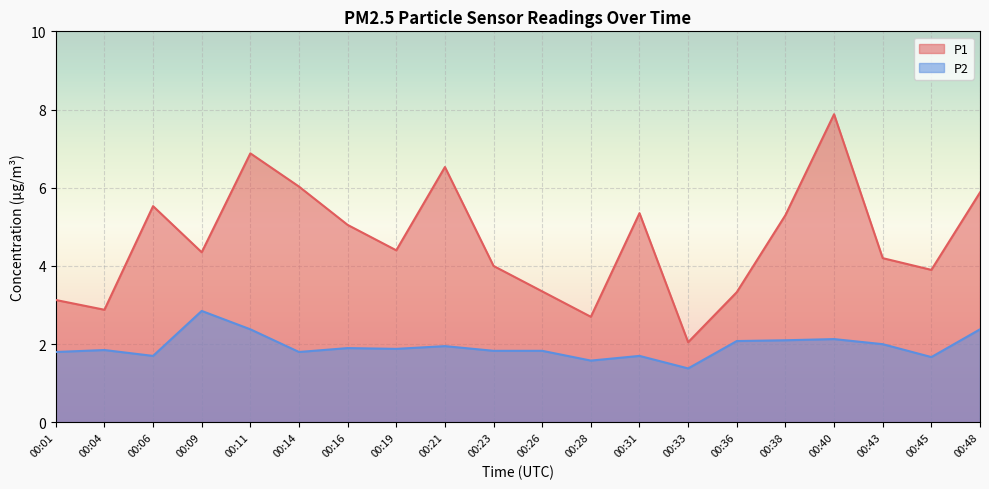

How many lines are shown in the chart?

2